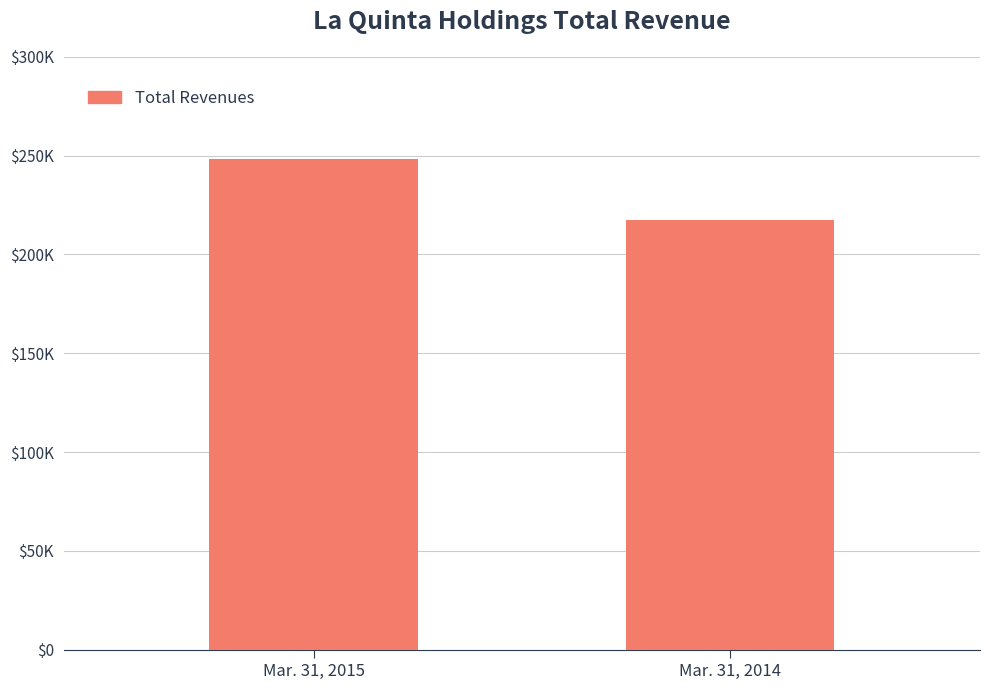

Count the values in the range 217309 to 248106.

2